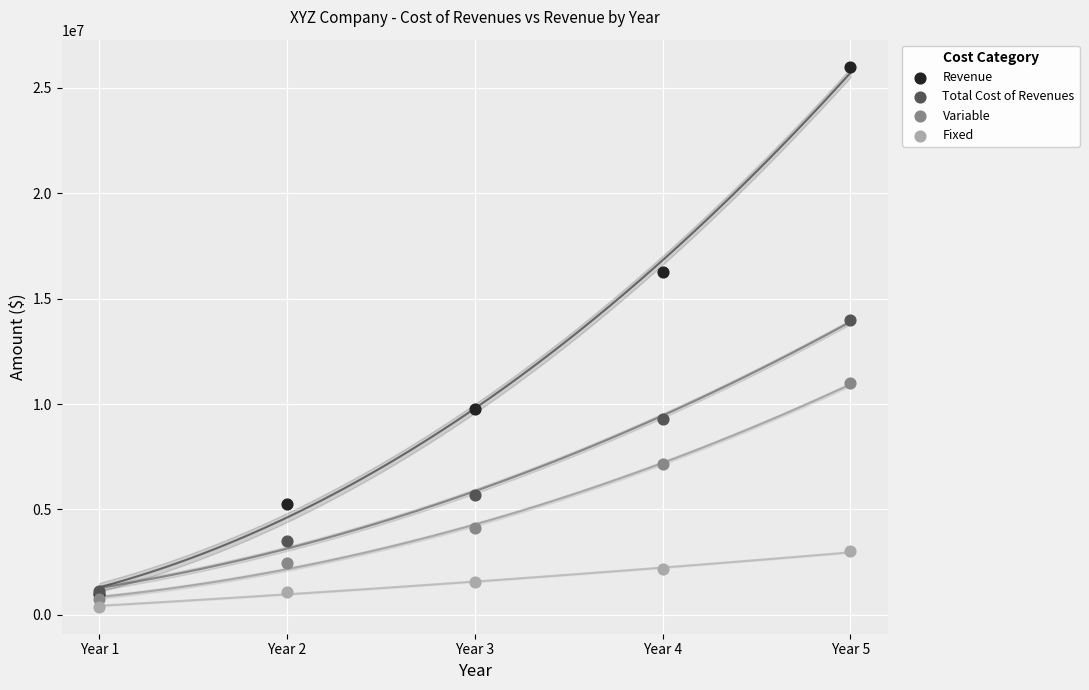

Across all series, what Y value is closest to 13193357?

13997142.9